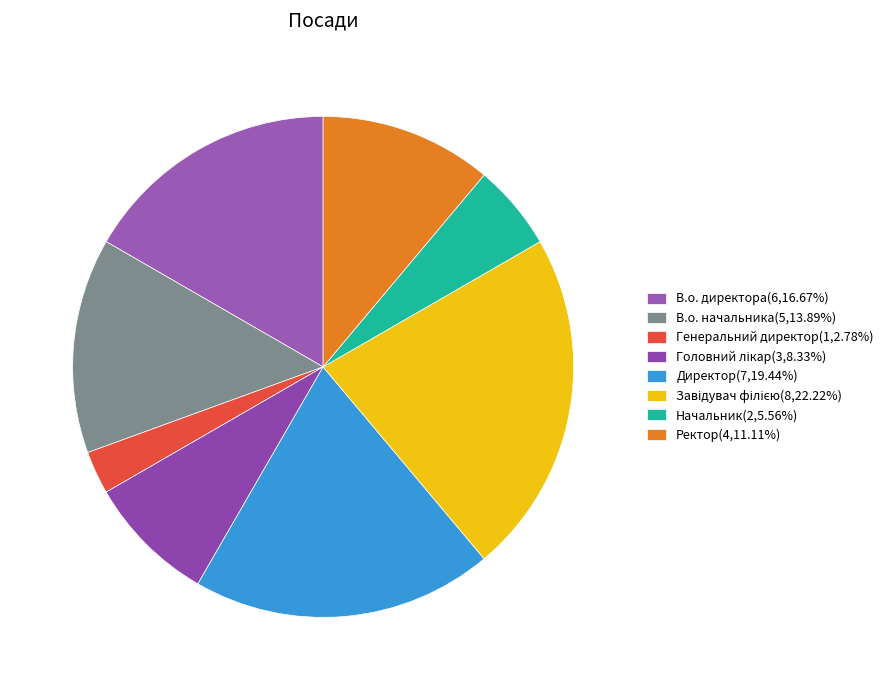

What is the ratio of the value at В.о. начальника to the value at В.о. директора?

0.8